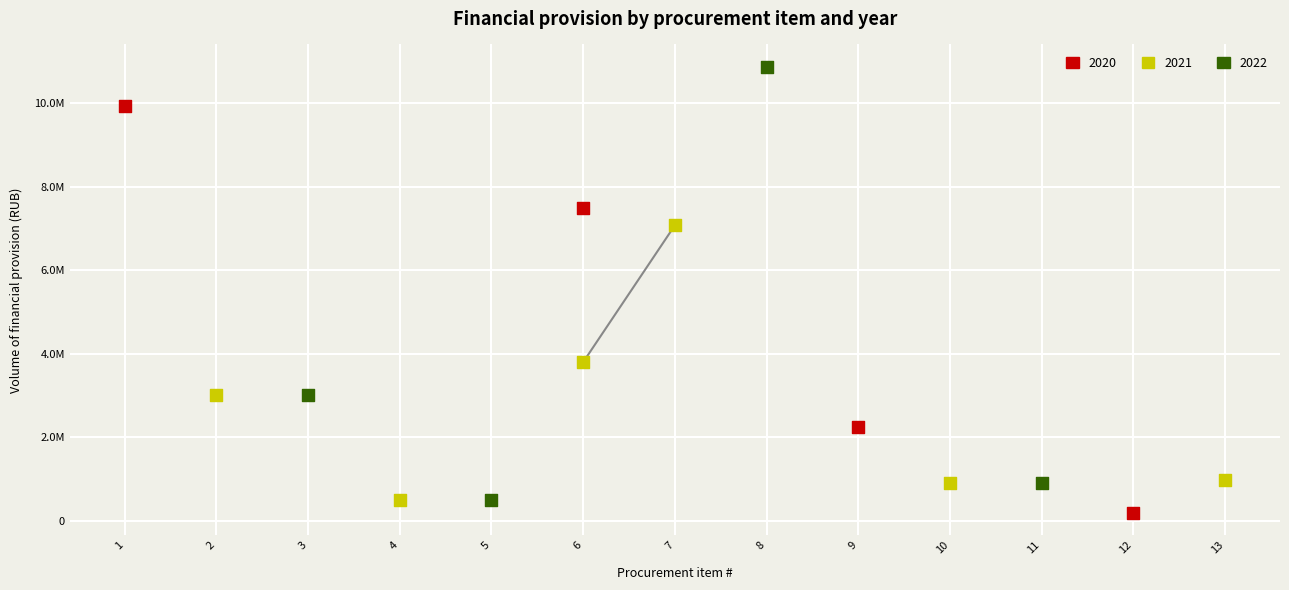

At which category is the sum across all series the highest?

6